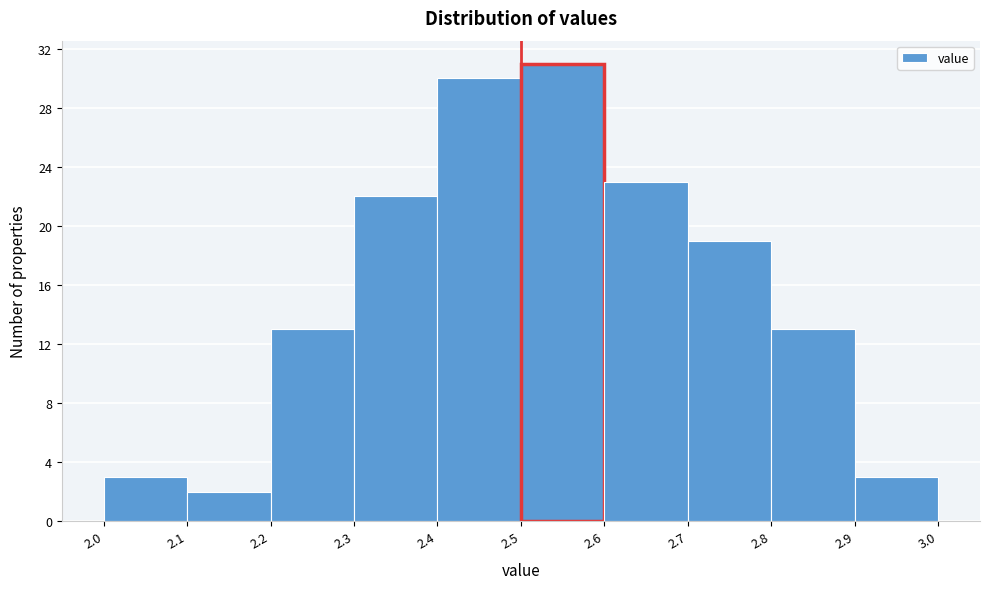

Reading left to right, list every bar in this chart as the range it spans on the x-axis followed by its height. The values are not printed on the chart, so give them approximately, as read against the axis.

2.0 to 2.1: 3
2.1 to 2.2: 2
2.2 to 2.3: 13
2.3 to 2.4: 22
2.4 to 2.5: 30
2.5 to 2.6: 31
2.6 to 2.7: 23
2.7 to 2.8: 19
2.8 to 2.9: 13
2.9 to 3.0: 3